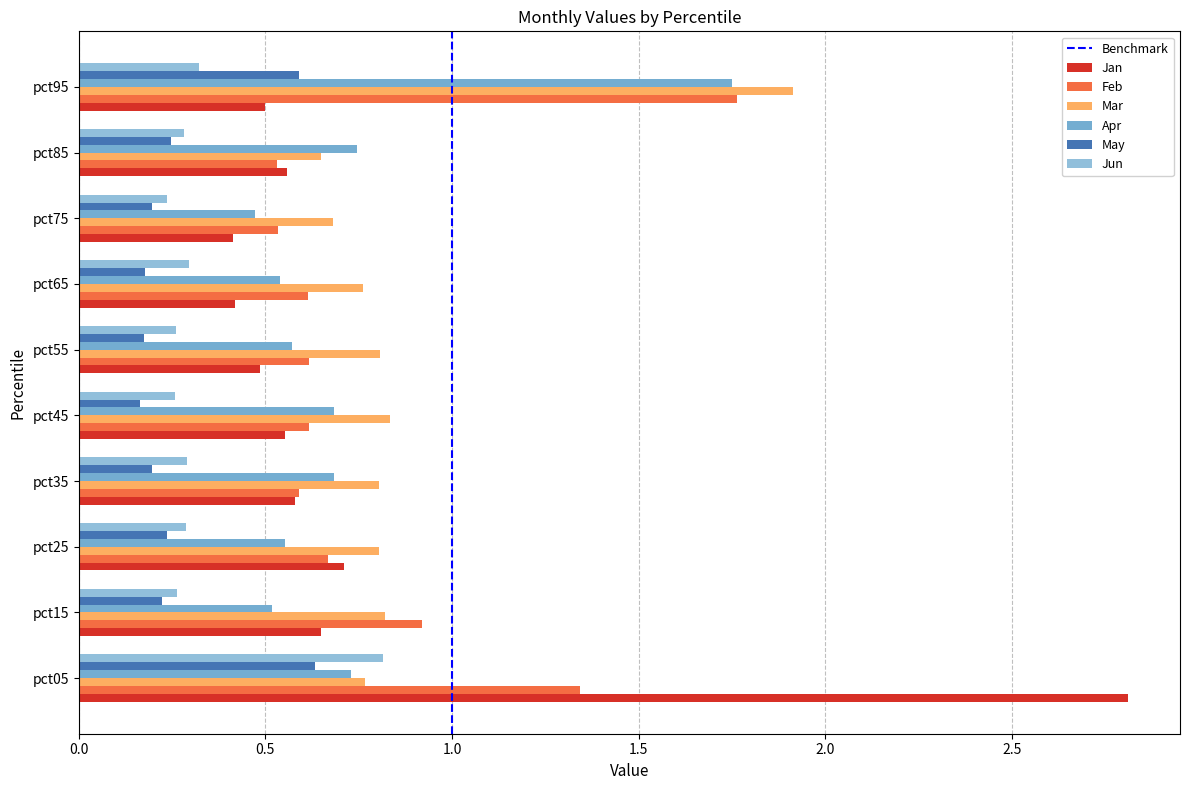

How many data points does each series have?

10